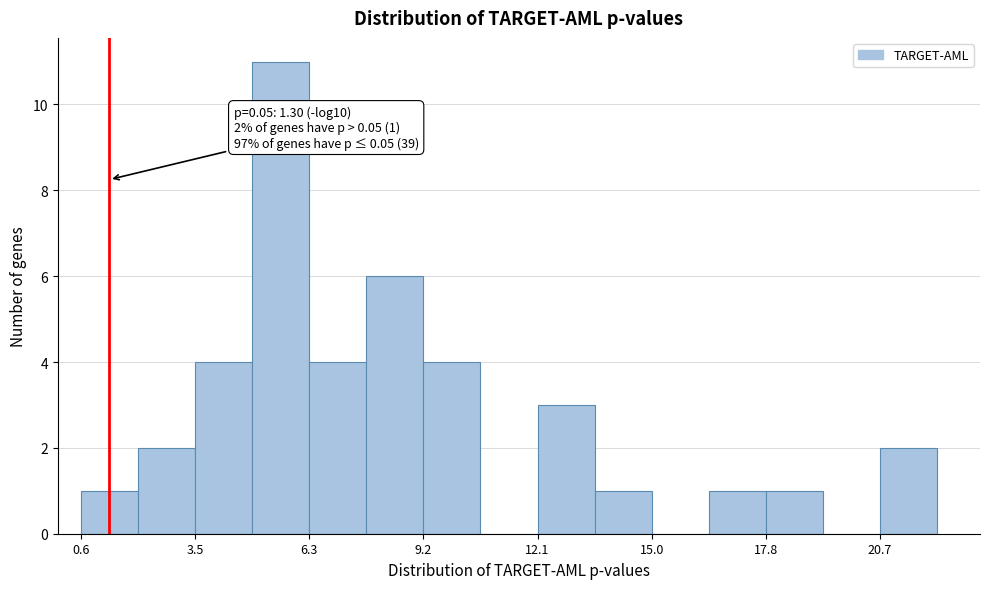

Read against the x-axis, roughly where is the centre of the tallest bar?

5.5